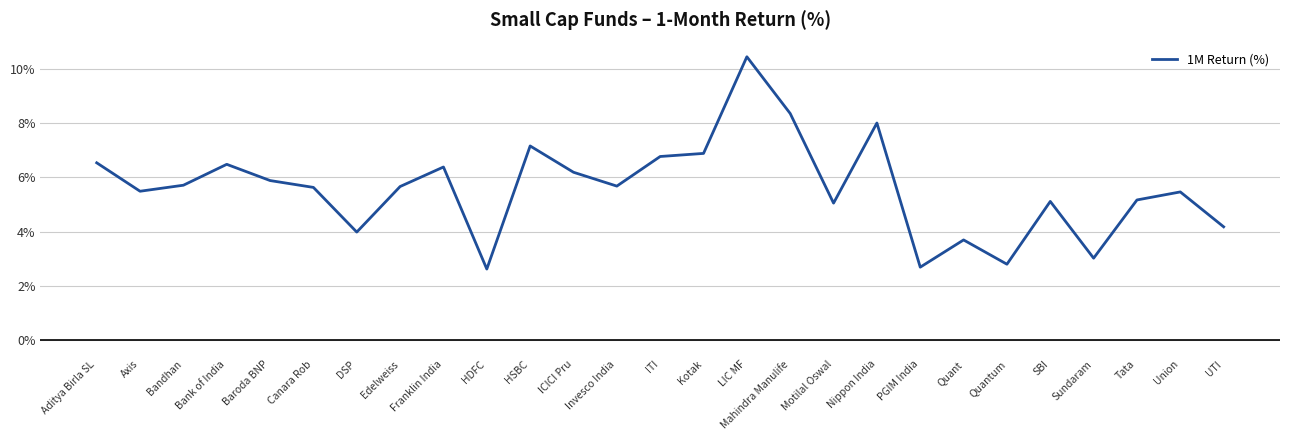

What is the smallest value displayed?

2.6